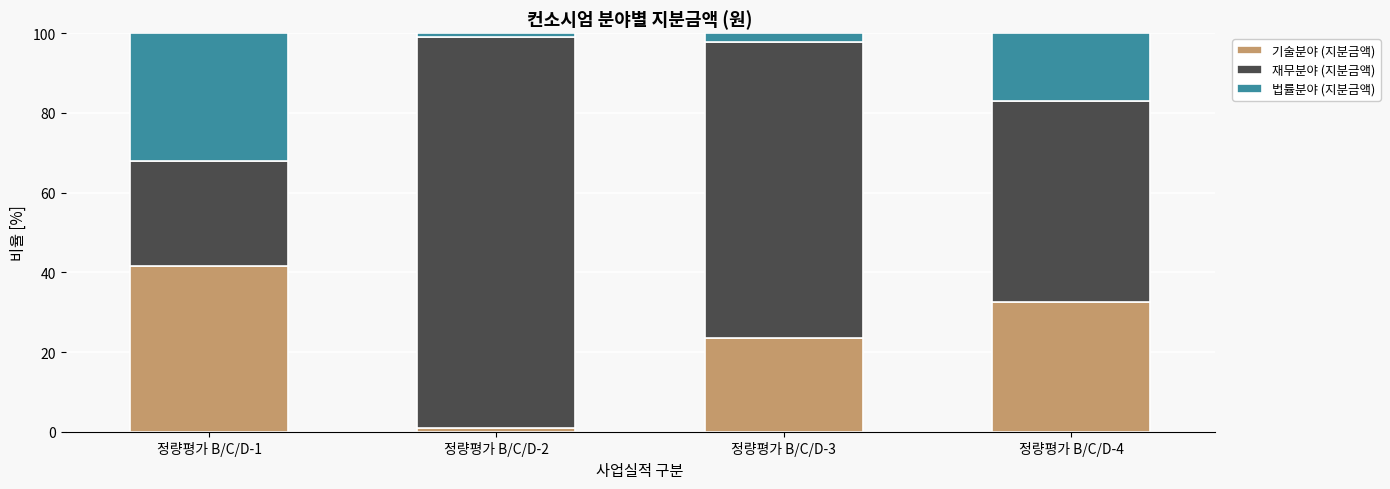

What is the difference between the 기술분야 (지분금액) values at 정량평가 B/C/D-1 and 정량평가 B/C/D-4?

9.0